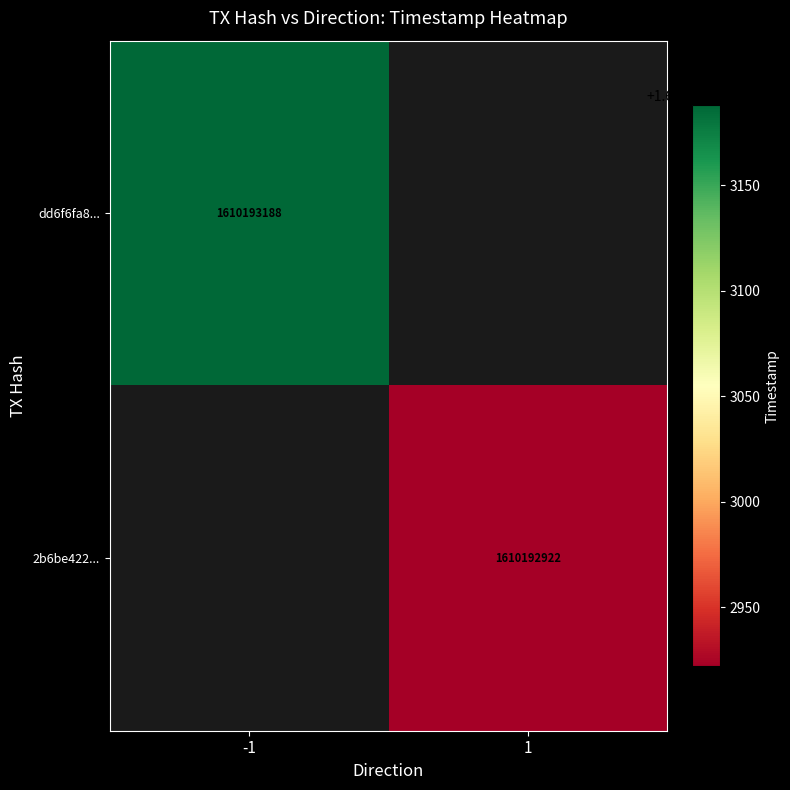

Rank the series by their maximum value, from highest to lowest.

dd6f6fa858658c351a8ae685f3fbaad284ece18, 2b6be4229cee2117cd5a9d0922594b8938713e2